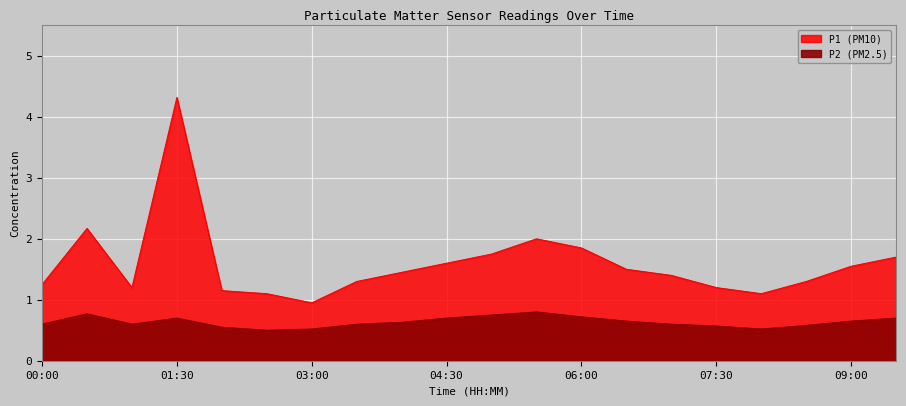

Count the number of categories in the chart.

20